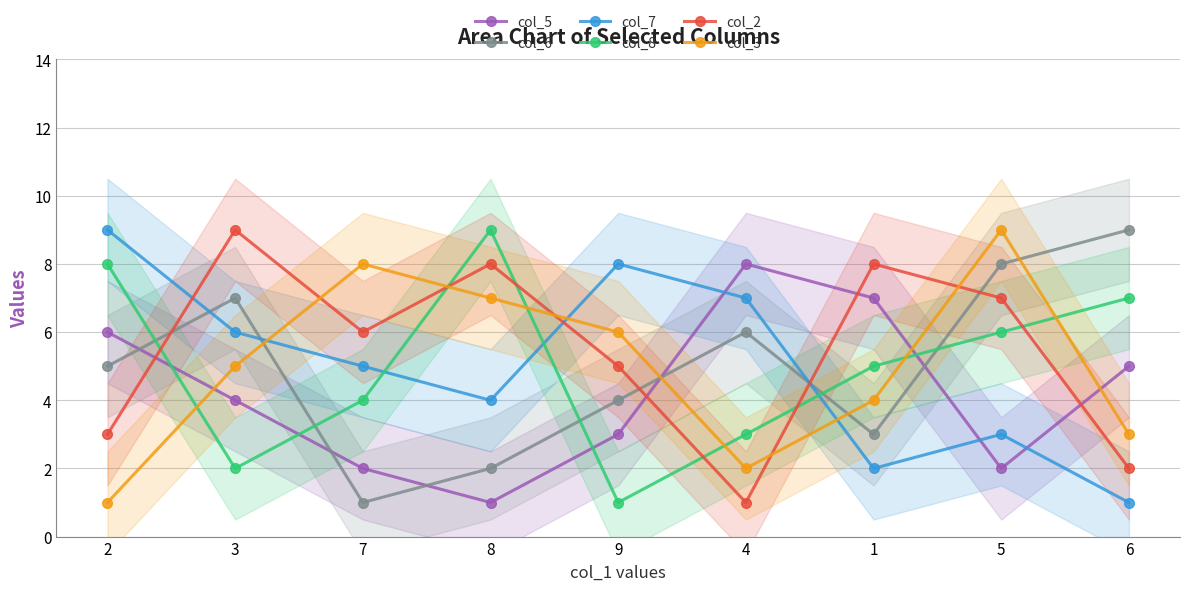

What is the minimum value shown in the chart?

1